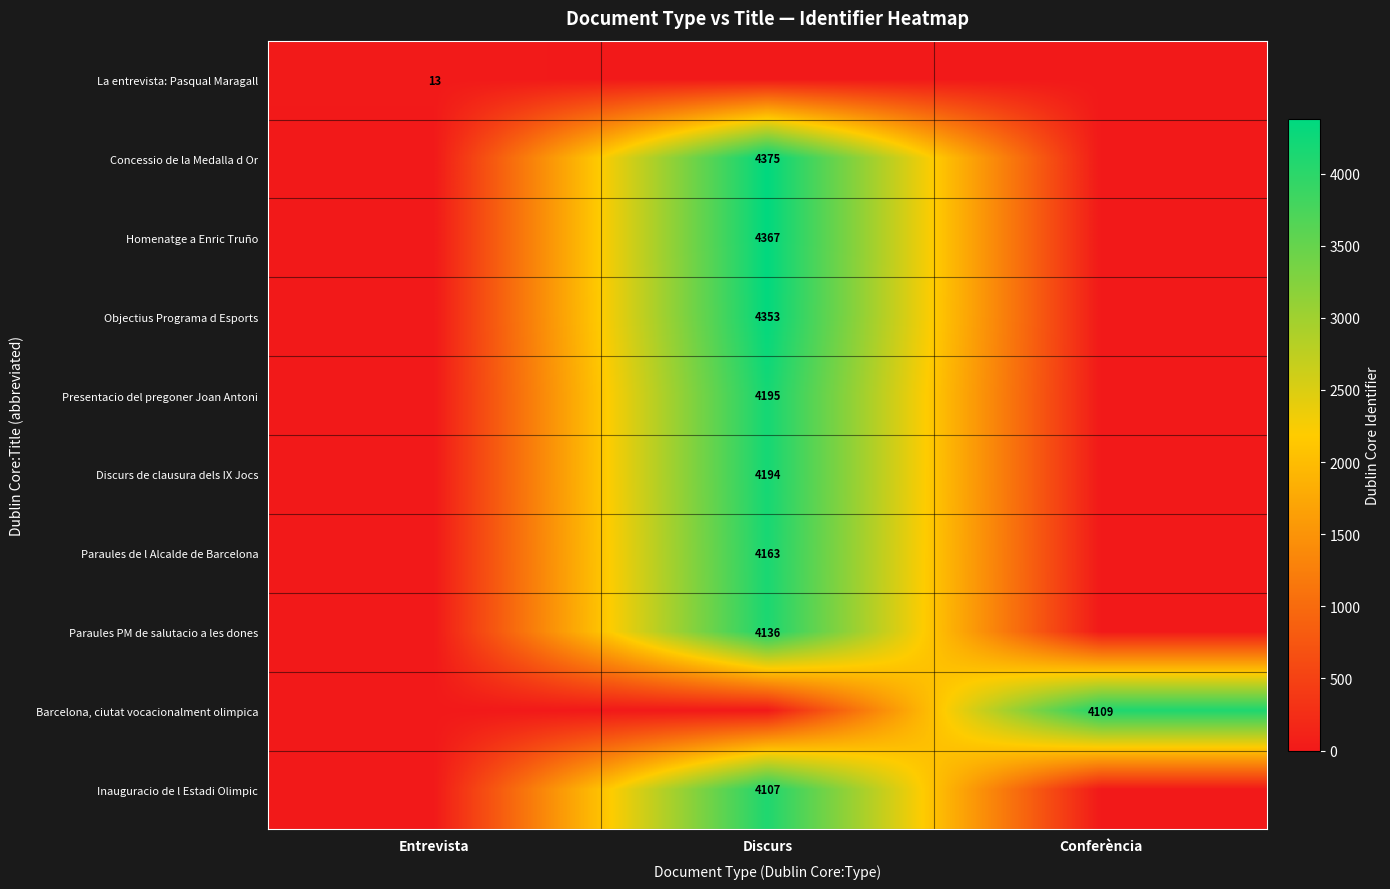

What is the total value across all series at Discurs?

33890